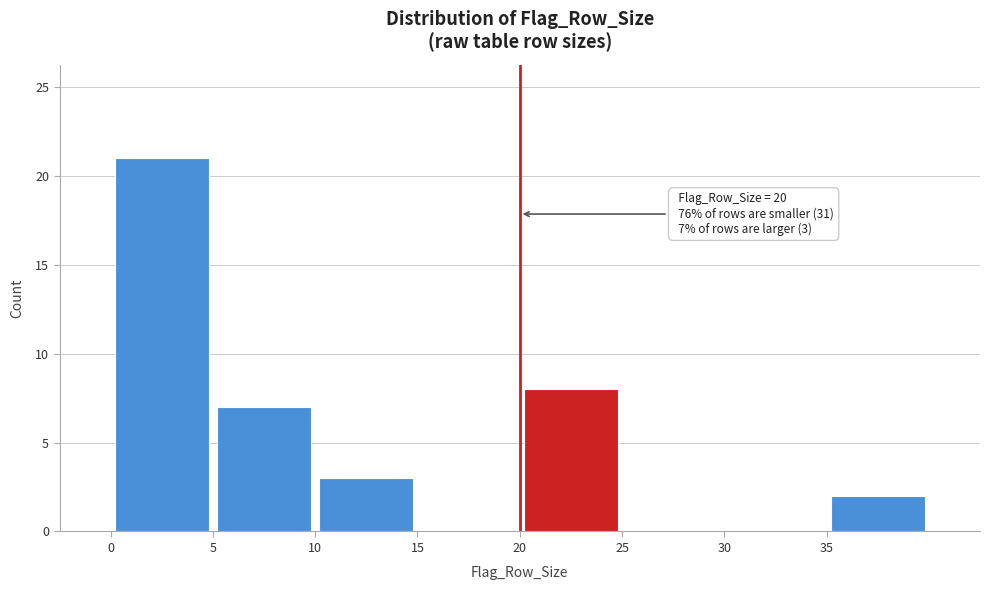

Over which range of the x-axis is the bar tallest?

0 to 5